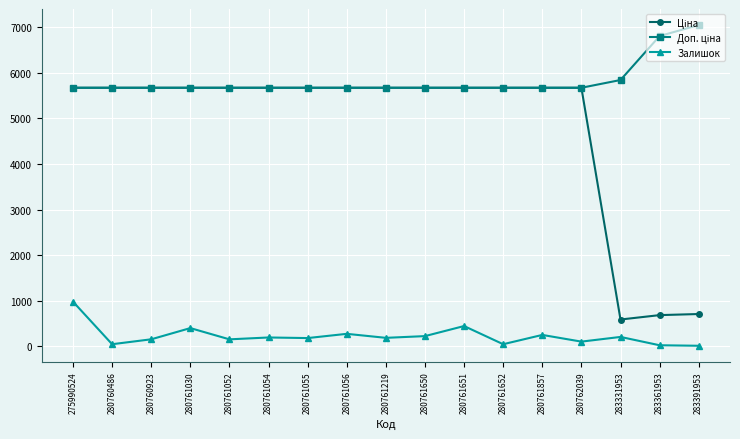

True or false: Залишок has a value of 396.0 at 280761030.

True